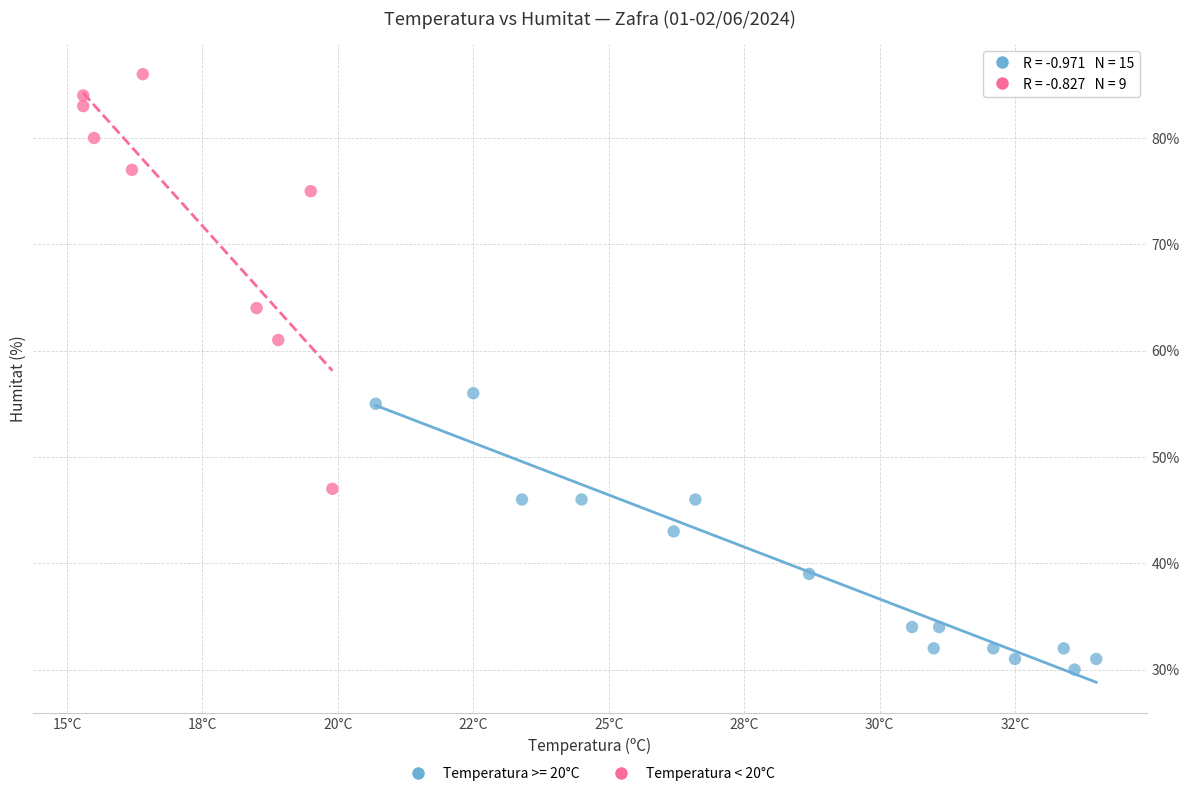

Which series reaches the maximum Y coordinate?

Temperatura < 20°C